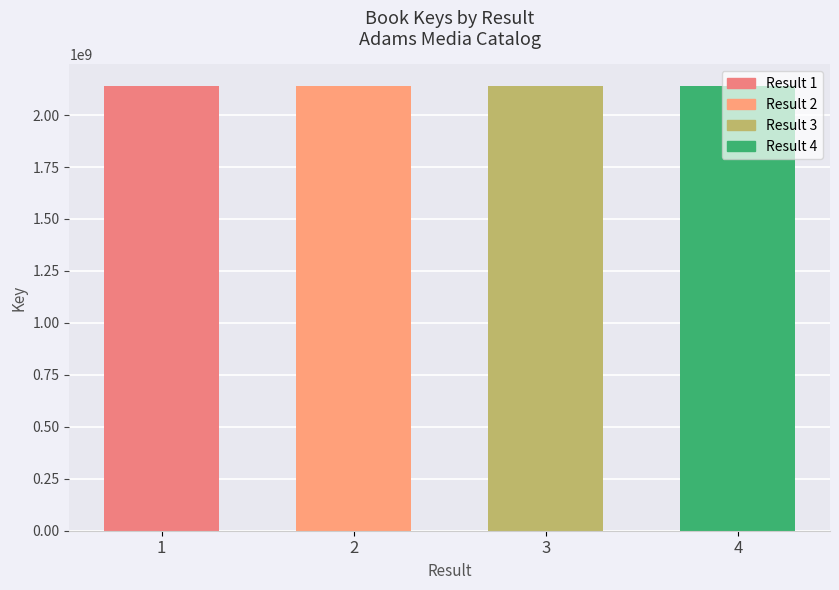

What is the greatest value displayed?

2137682013